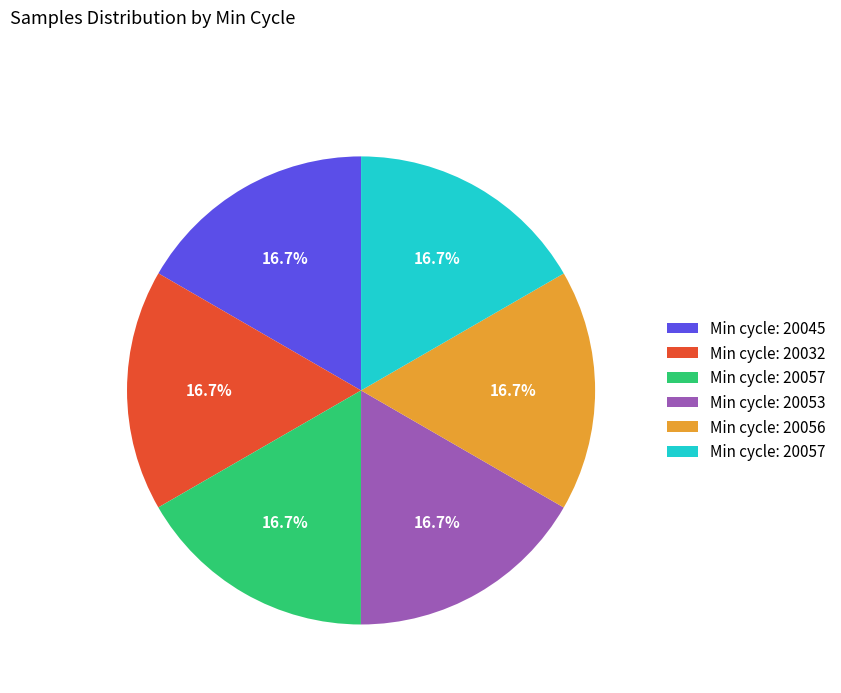

Is there any slice that represents more than half of the pie?

No